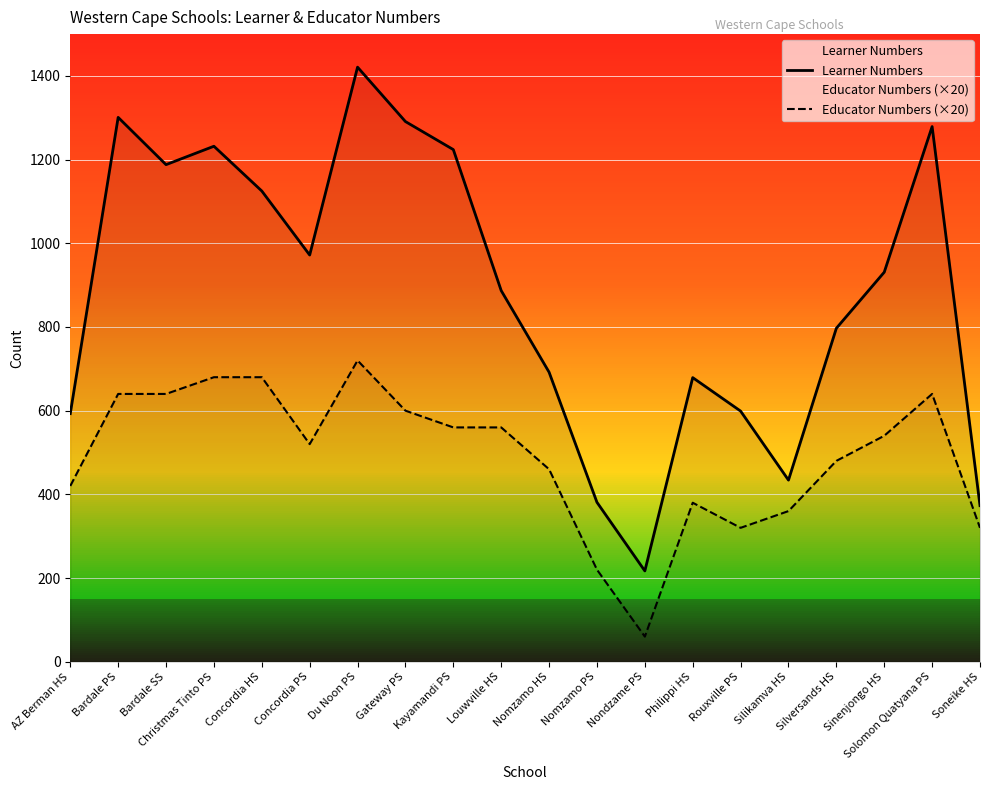

At Rouxville PS, list the series in order from largest to smallest.

Learner Numbers, Educator Numbers (×20)